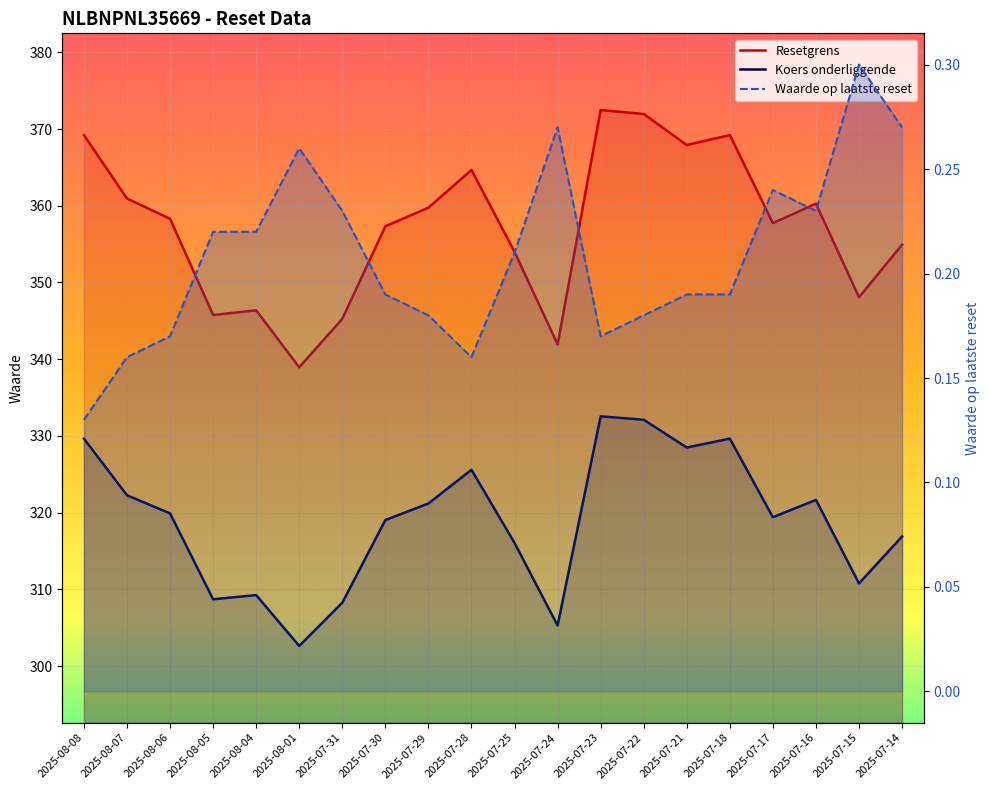

Where is the first local maximum for Waarde op laatste reset?

2025-08-01